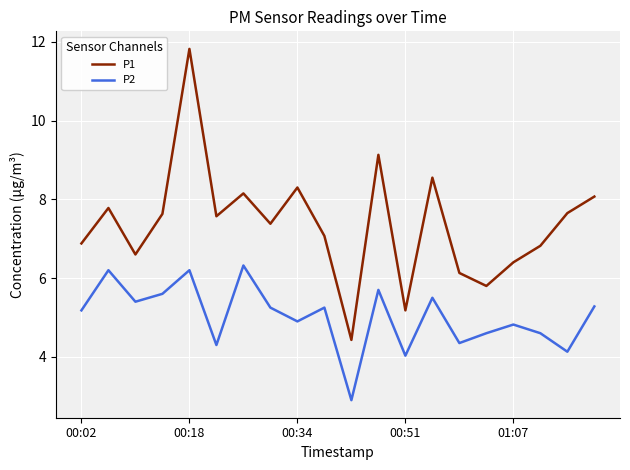

Rank the series by their average value, from highest to lowest.

P1, P2